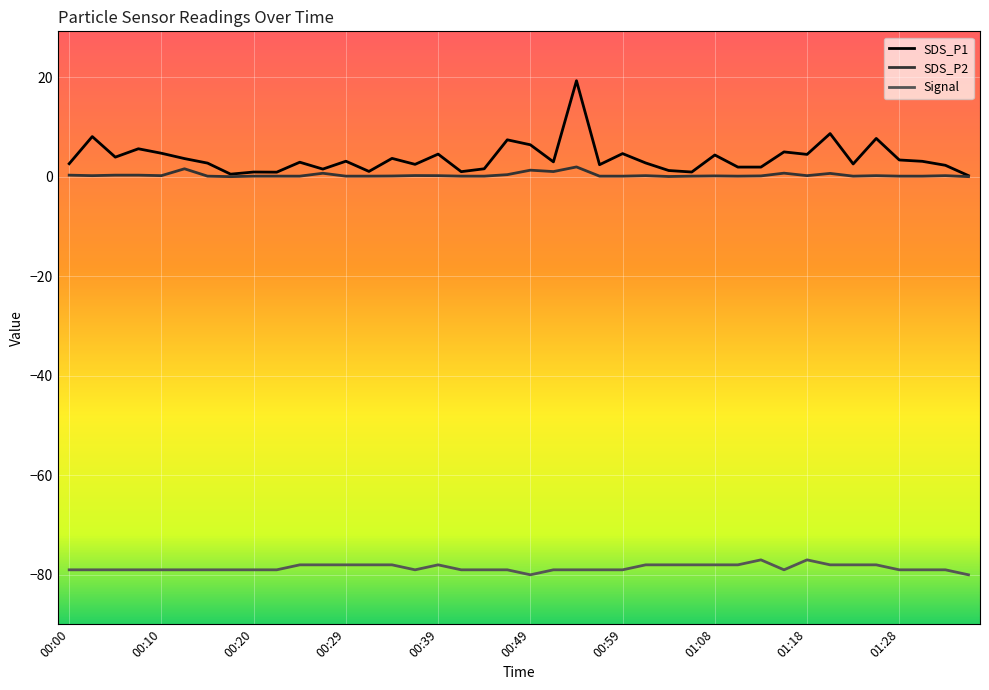

What is the minimum value shown in the chart?

-80.0